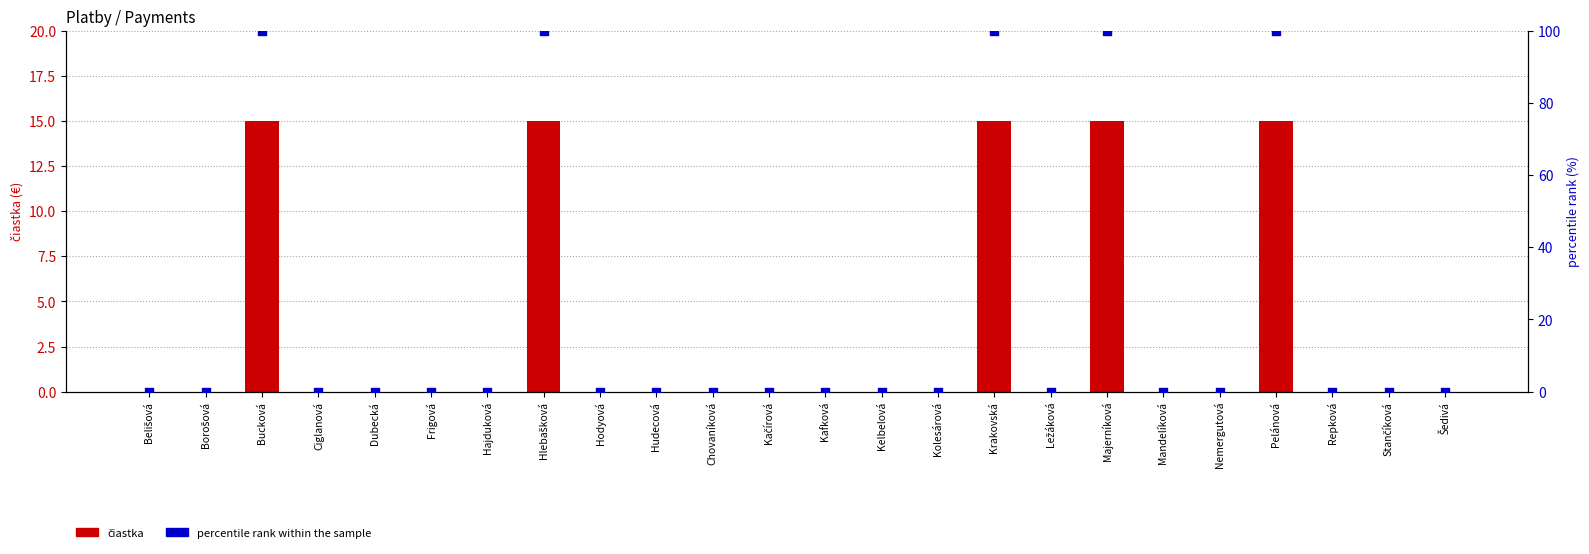

What are all the series names shown in the legend?

čiastka, percentile rank within the sample